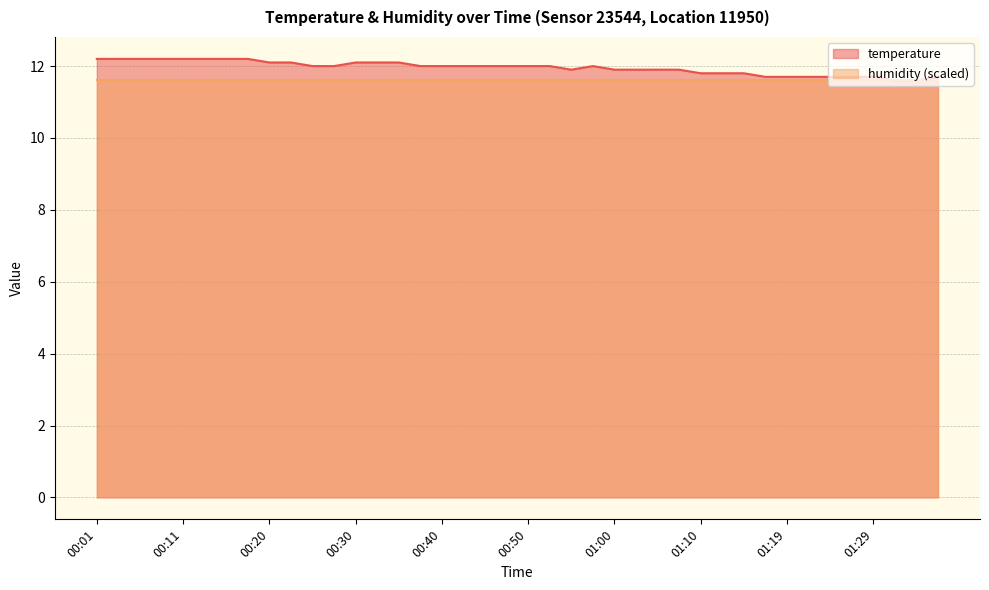

True or false: there are more than 0 points higher than both neighbors.

True